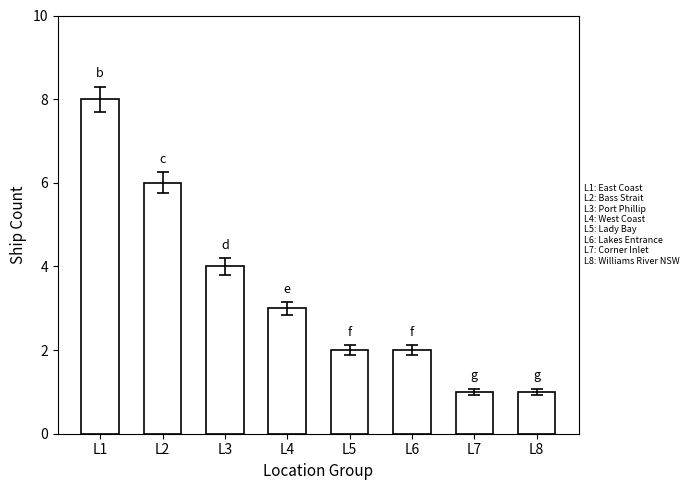

Is it true that the value at L1 is 8?

True